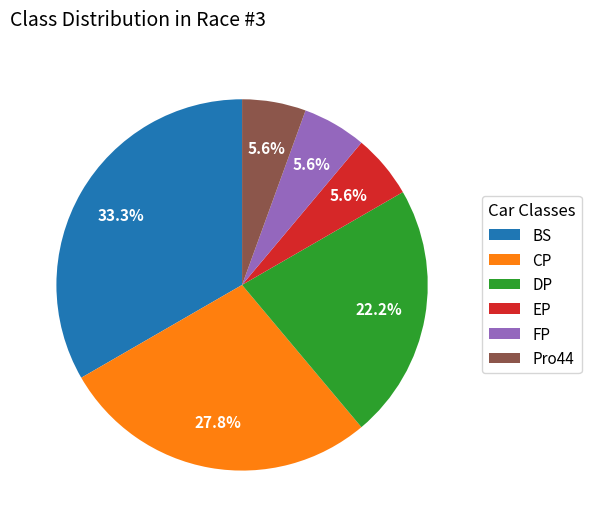

Is the sum of CP and EP greater than half?

No